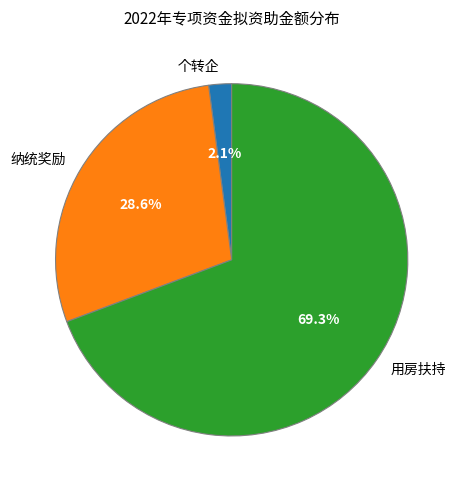

Does 用房扶持 represent more than half of the total?

Yes